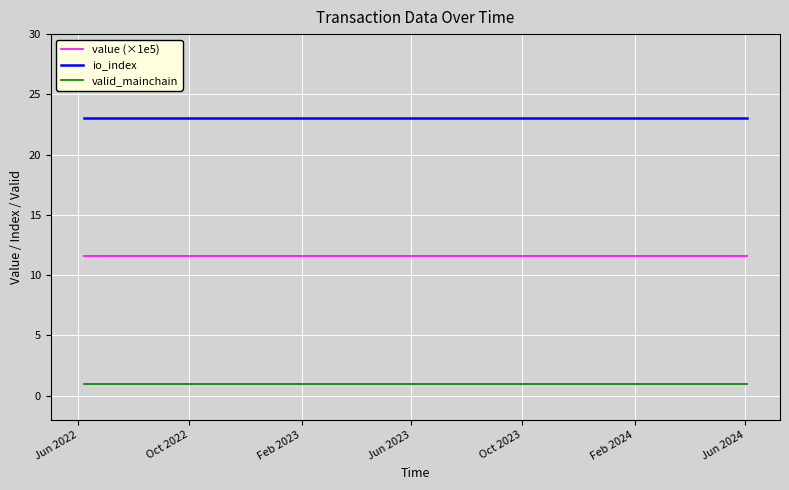

Rank the series by their average value, from lowest to highest.

valid_mainchain, value (×1e5), io_index